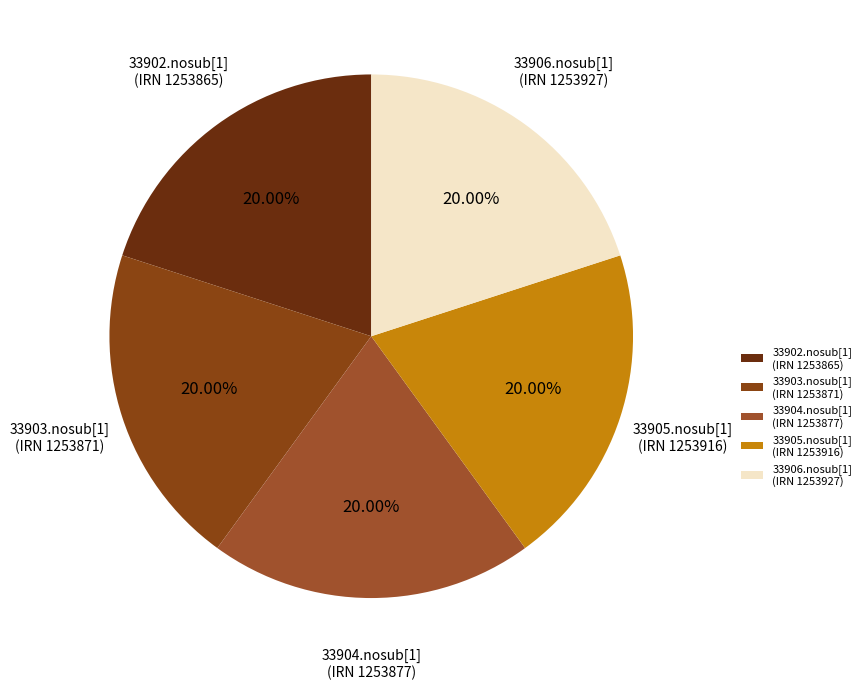

Does any single category account for the majority?

No